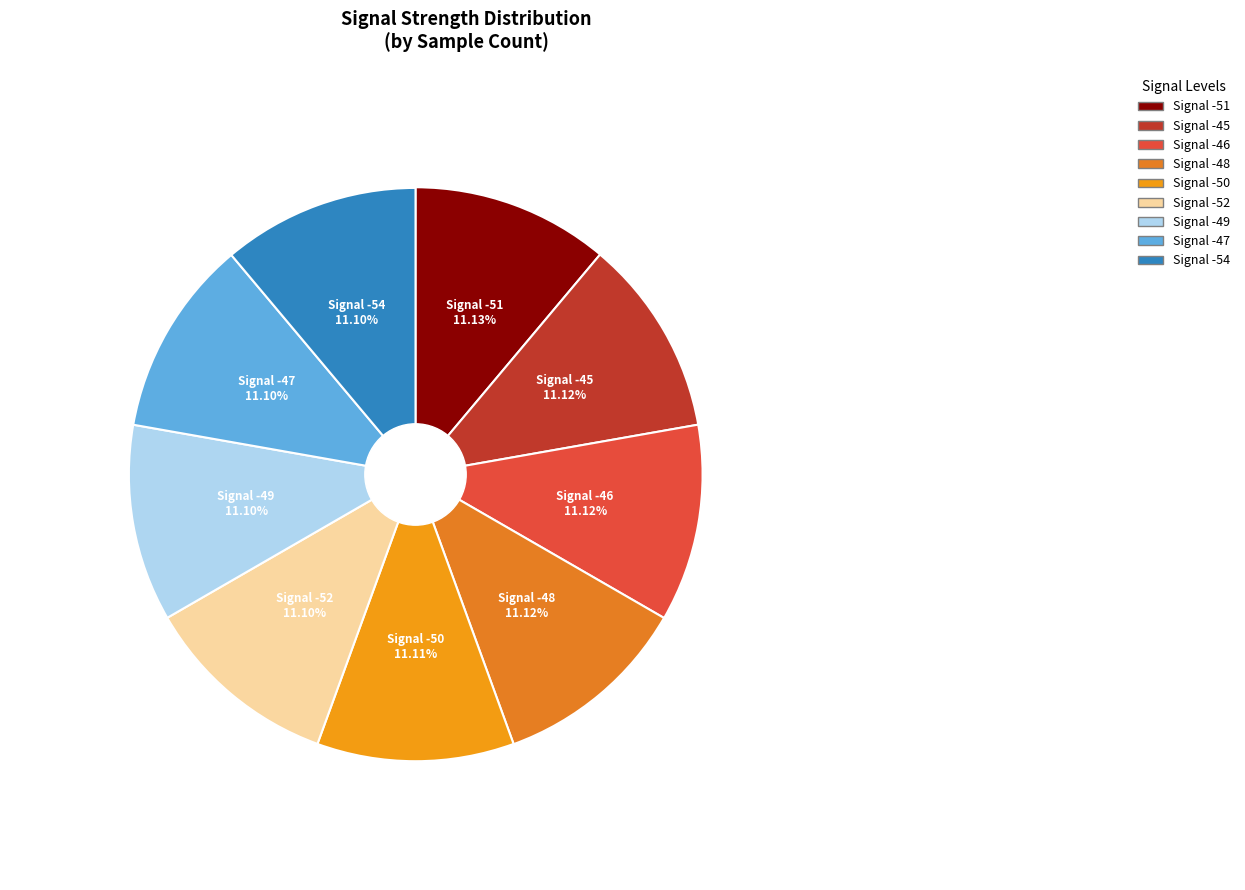

Rank the categories by value from lowest to highest.

-54, -47, -49, -52, -50, -48, -46, -45, -51